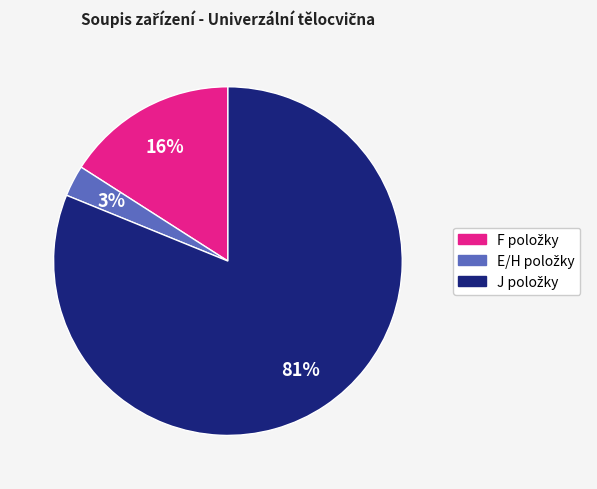

To the nearest percent, what is the average slice percentage?

33%